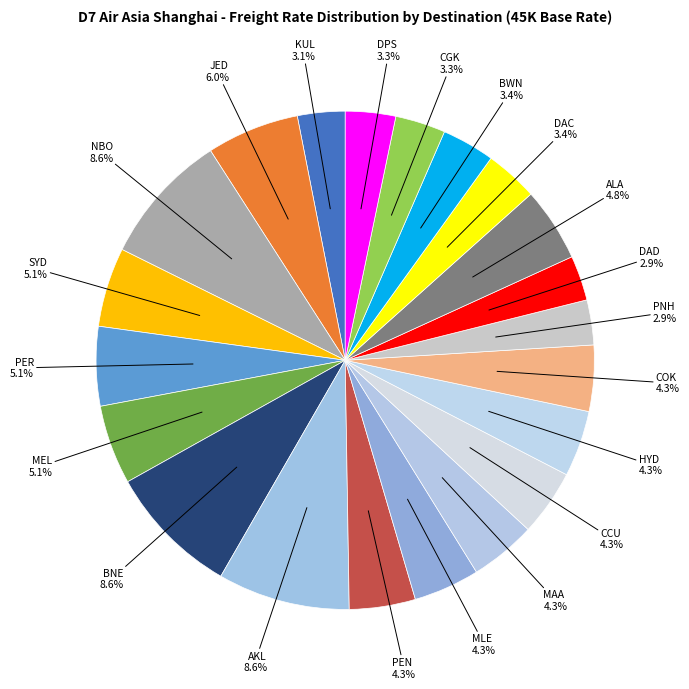

The MAA slice represents 4% of the pie. True or false?

True